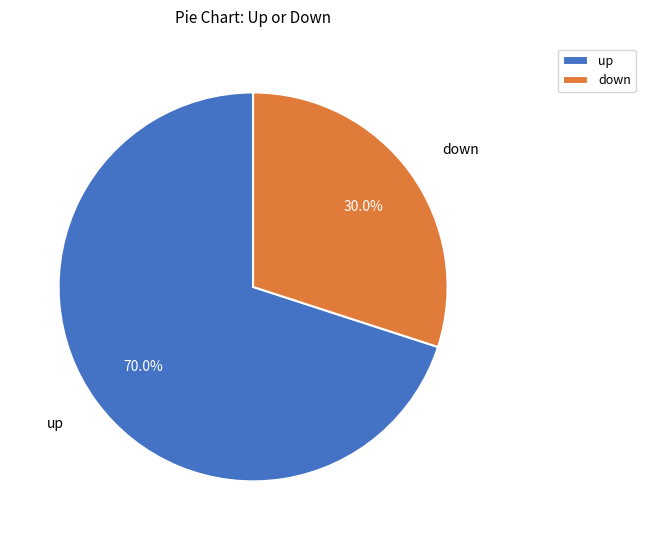

To the nearest percent, what is the difference between the largest and smallest slice percentages?

40%